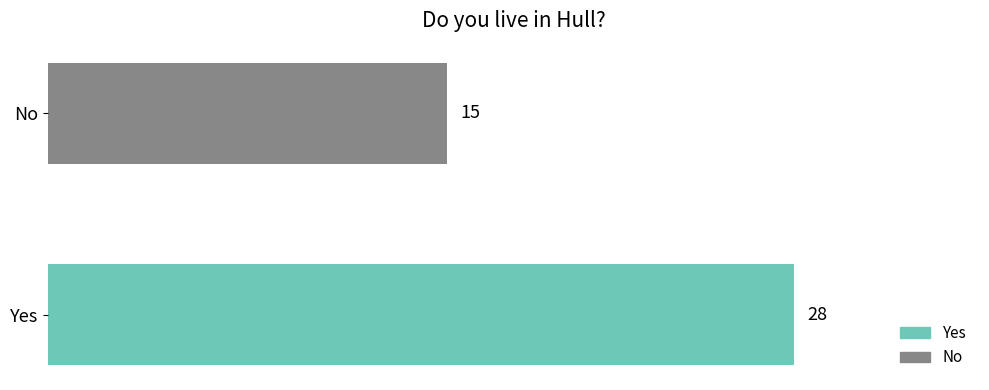

Rank the series by their maximum value, from lowest to highest.

No, Yes